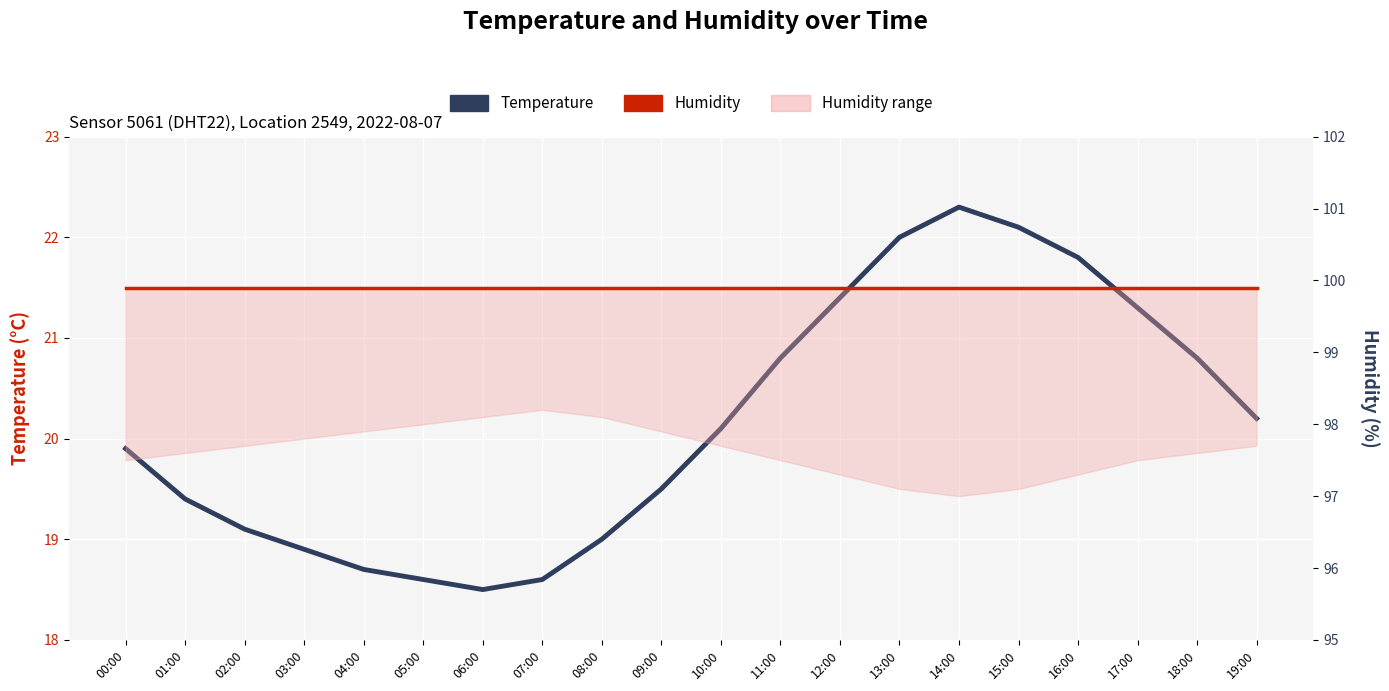

Reading left to right, transcribe all the data shown in this chart.

Temperature: 19.9	19.4	19.1	18.9	18.7	18.6	18.5	18.6	19.0	19.5	20.1	20.8	21.4	22.0	22.3	22.1	21.8	21.3	20.8	20.2
Humidity: 99.9	99.9	99.9	99.9	99.9	99.9	99.9	99.9	99.9	99.9	99.9	99.9	99.9	99.9	99.9	99.9	99.9	99.9	99.9	99.9